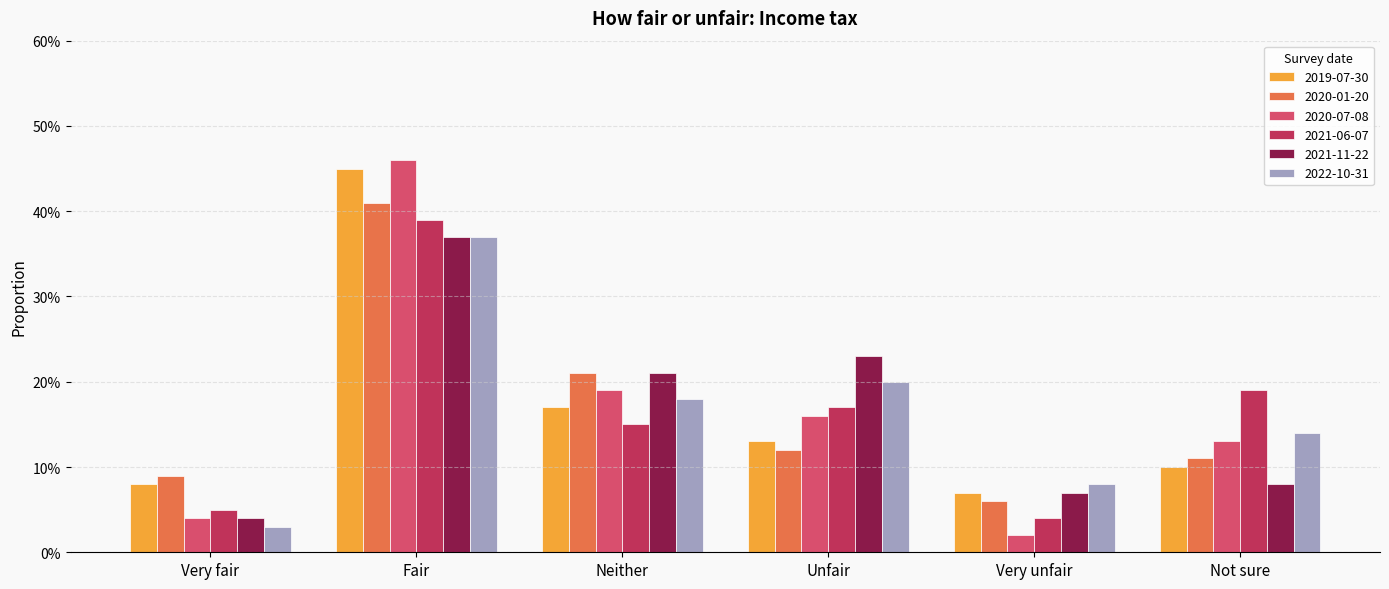

Which series has the widest spread of values?

2020-07-08